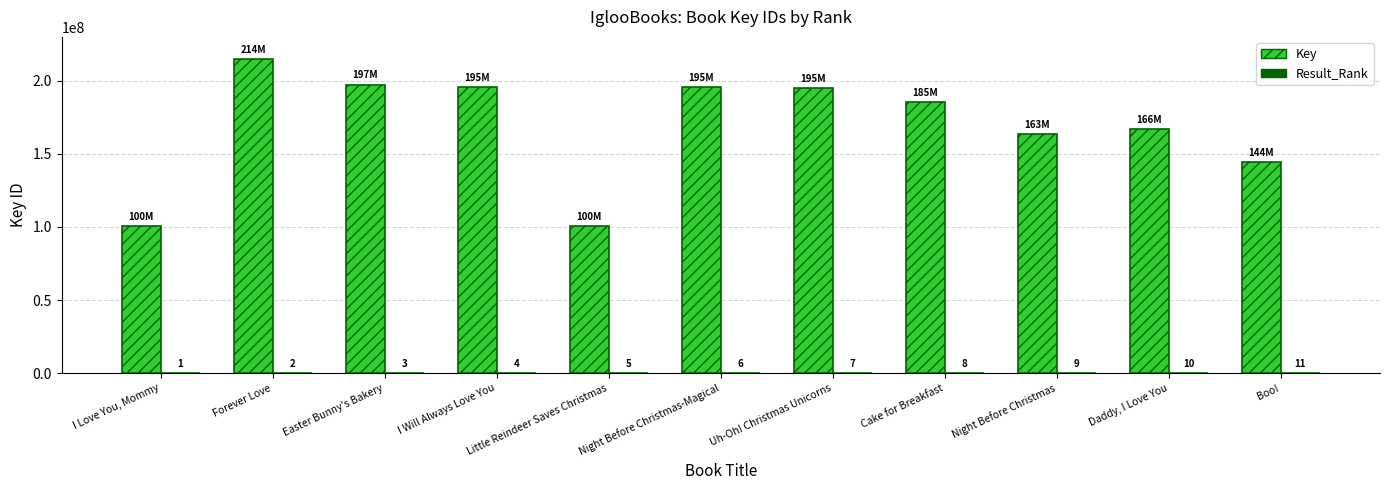

At which label does Key first exceed 185476707?

Forever Love